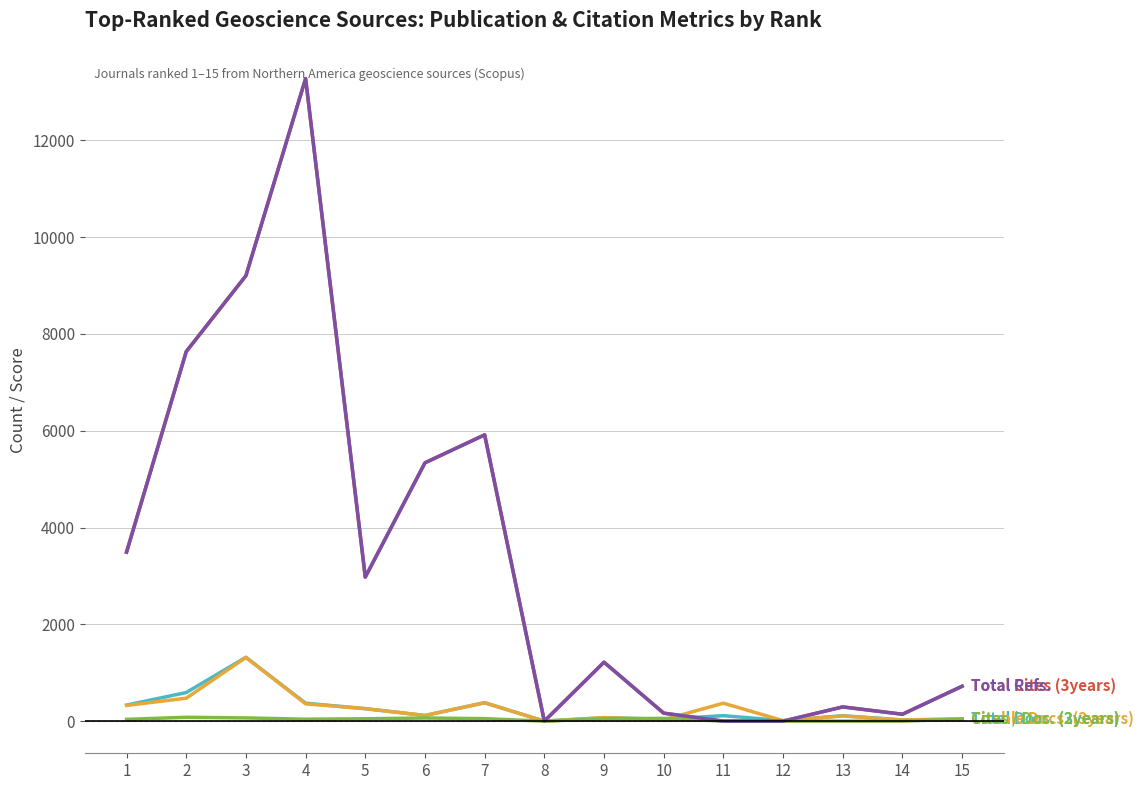

Is it true that Total Docs. (3years) equals 27 at 10?

False